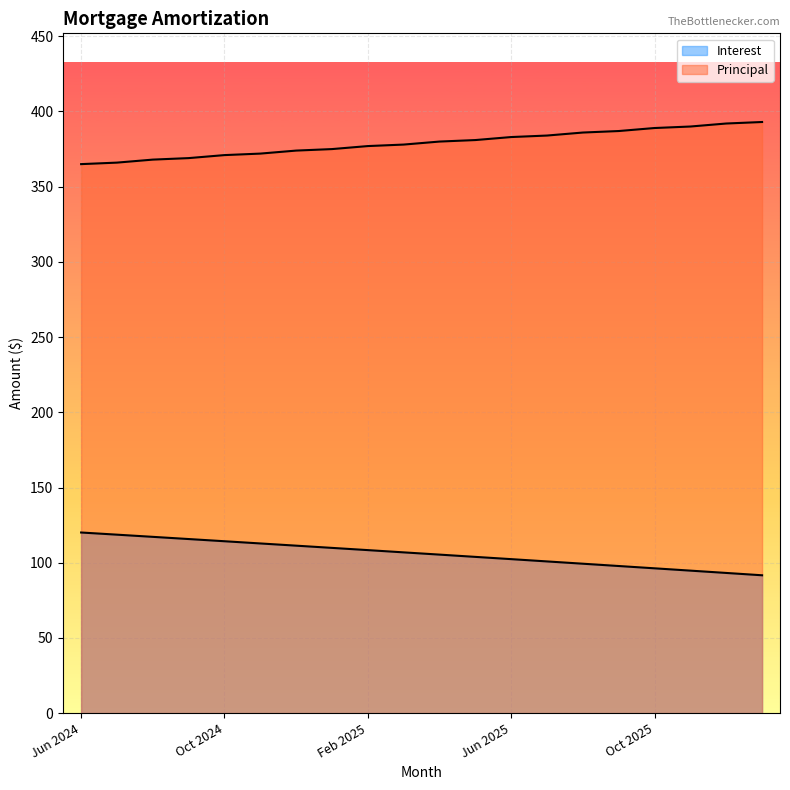

What is the value of the Interest point at the 3rd from the left?

117.2